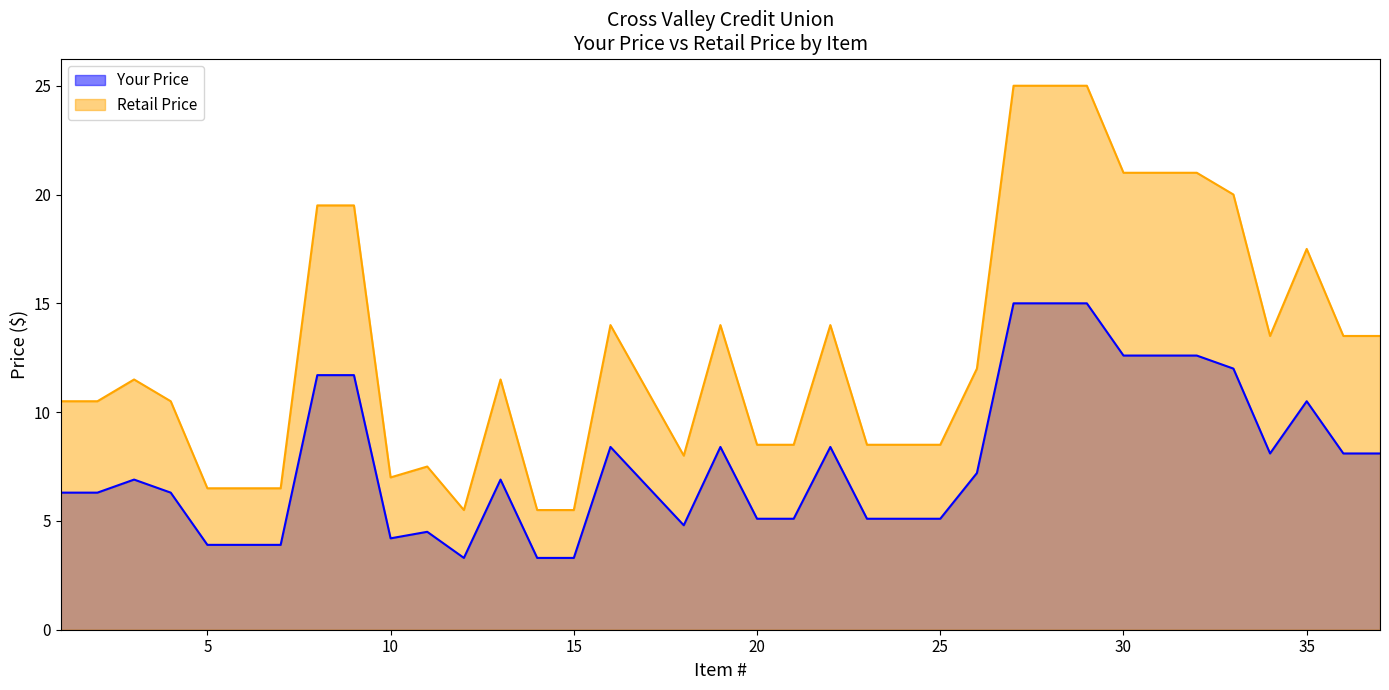

At which label is Your Price closest to 9?

16